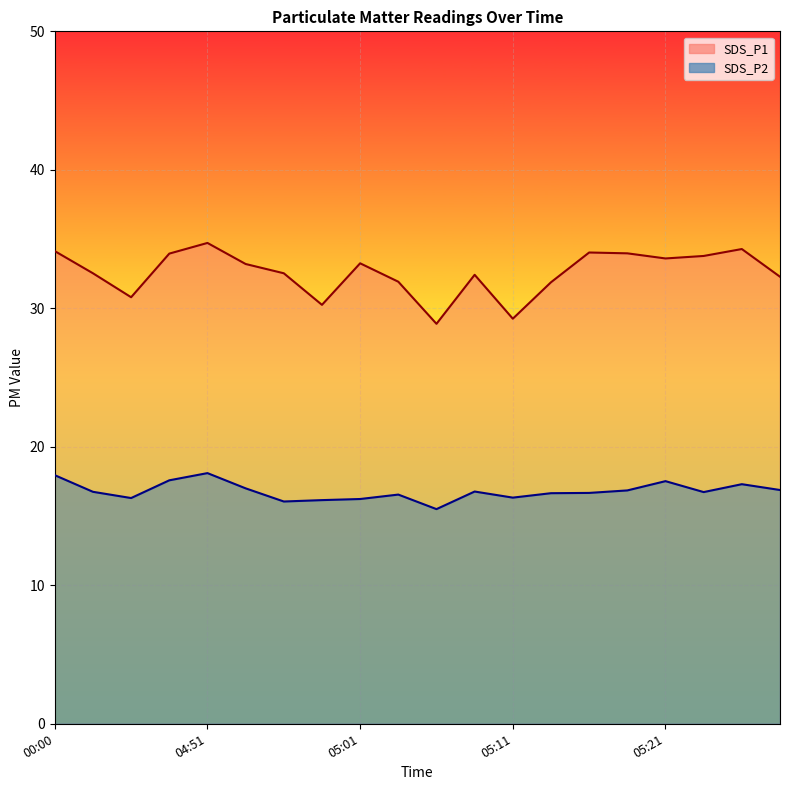

How many lines are shown in the chart?

2